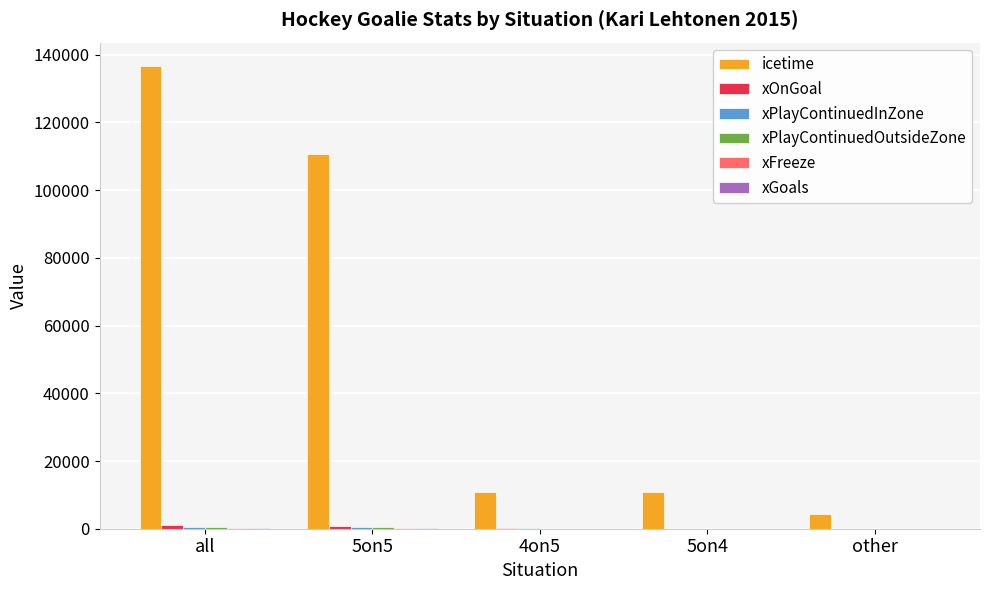

At which category does the chart reach its peak across all series?

all